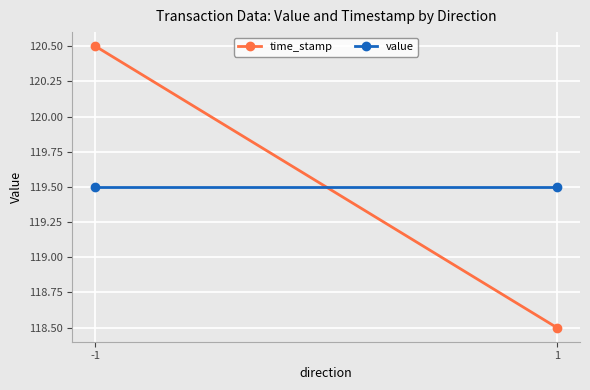

Is it true that value equals 38.6 at -1?

False